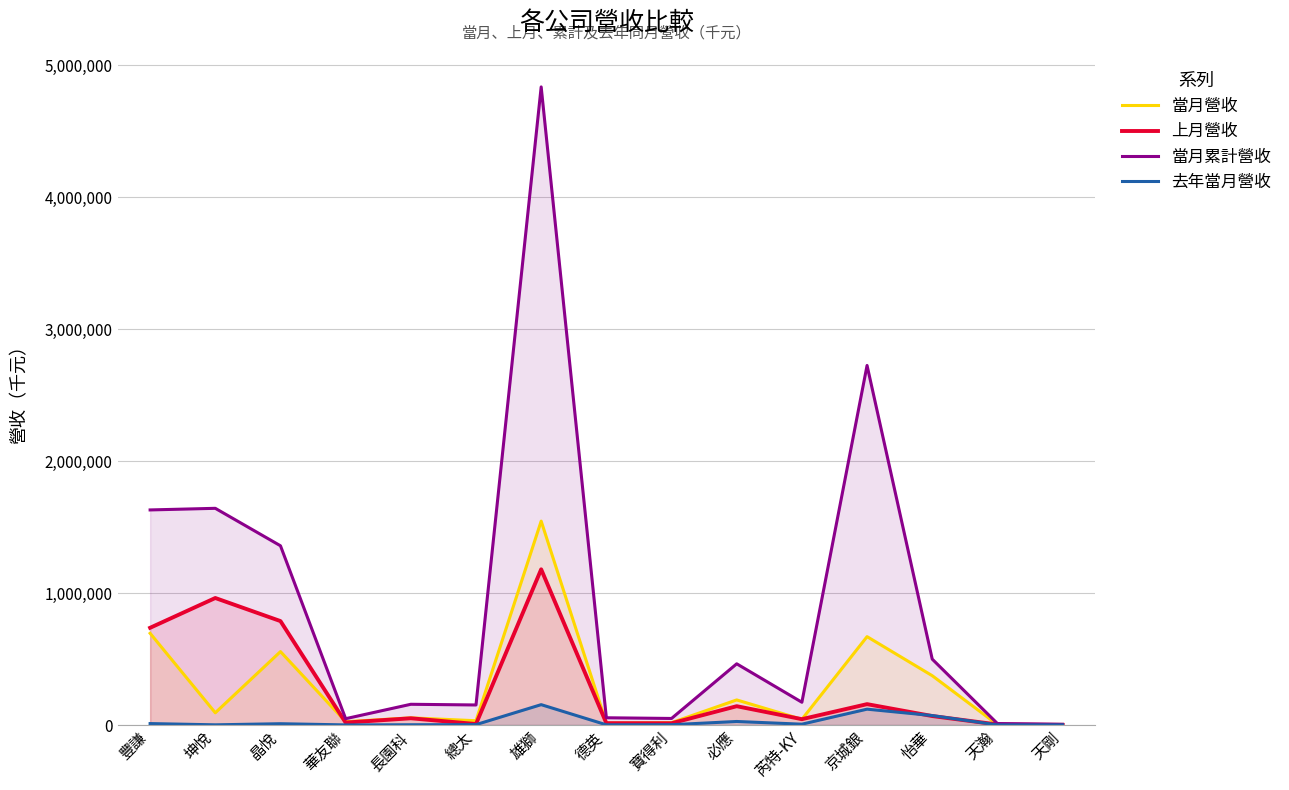

At which category does the chart reach its peak across all series?

雄獅